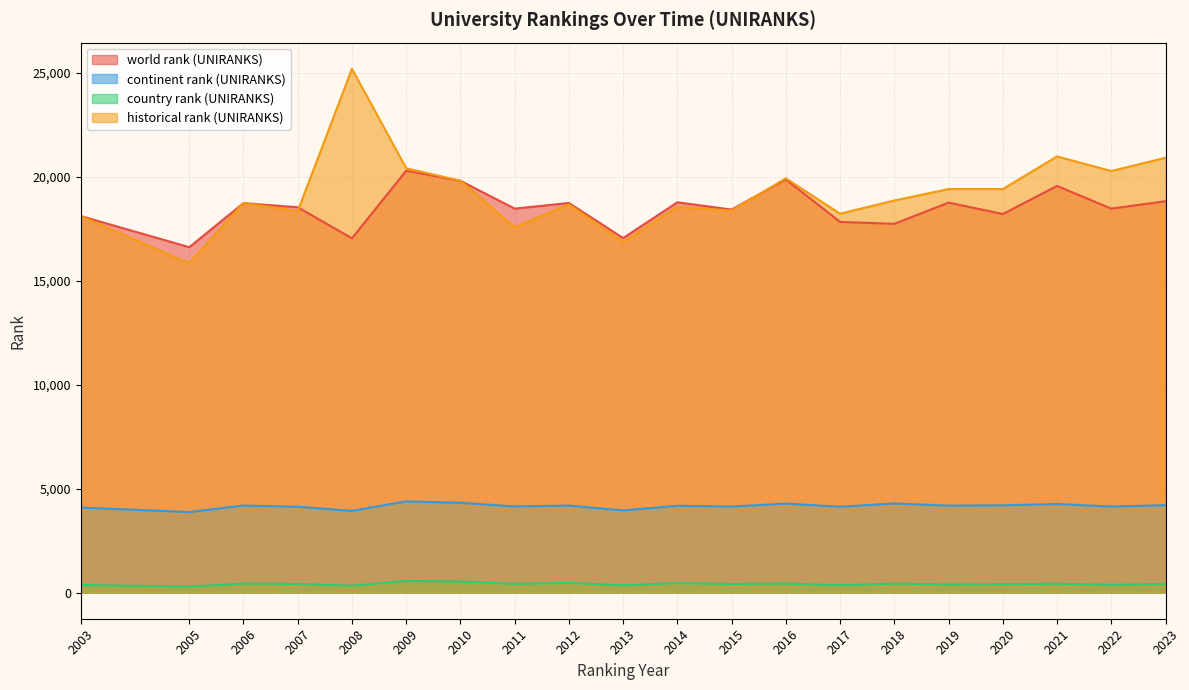

Which series has the largest total across all categories?

historical rank (UNIRANKS)